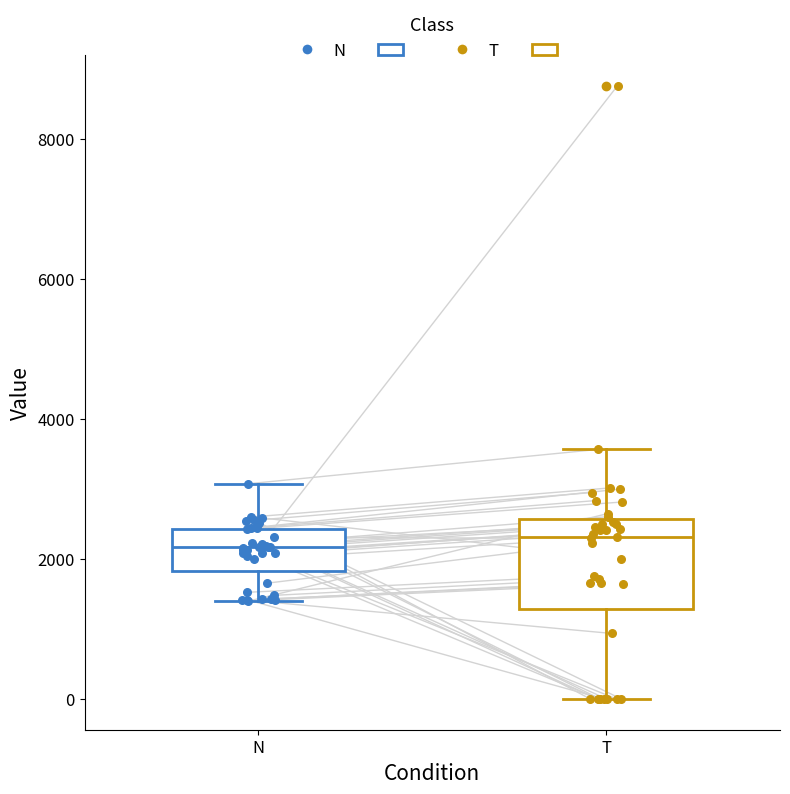

Which box is the tallest, from its lower edge to its upper edge?

T